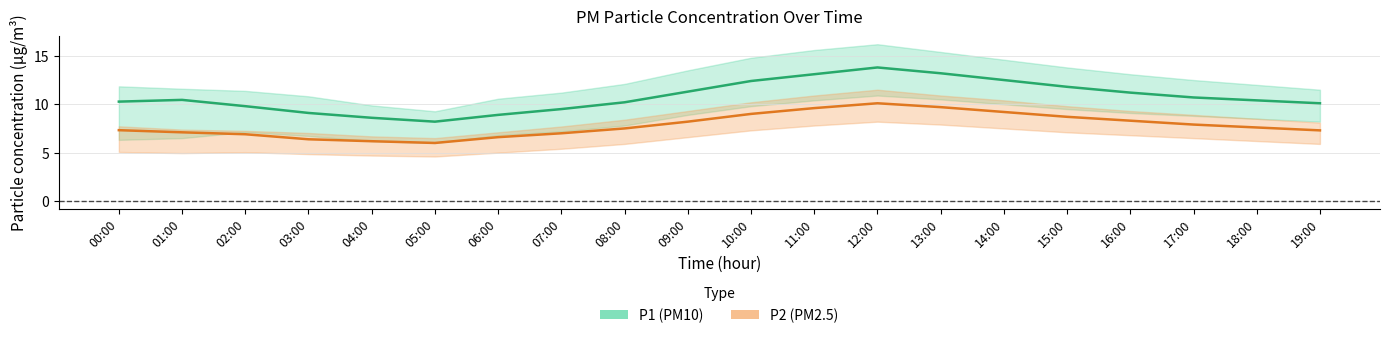

What is the sum of the P1 center values at 09:00 and 02:00?

21.1